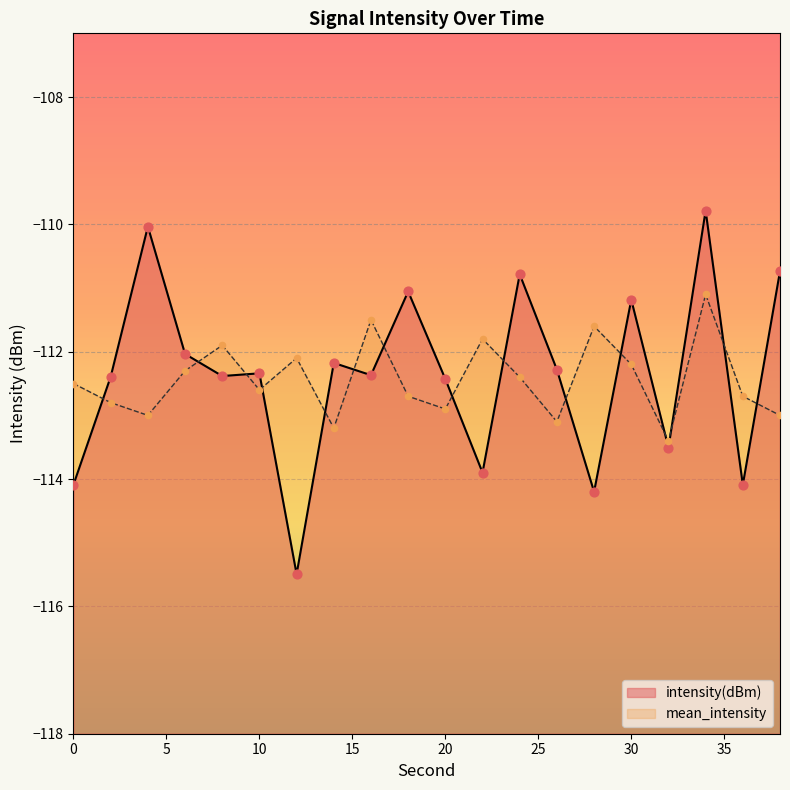

Is the value of intensity(dBm) at 26 greater than the value of mean_intensity at 0?

Yes